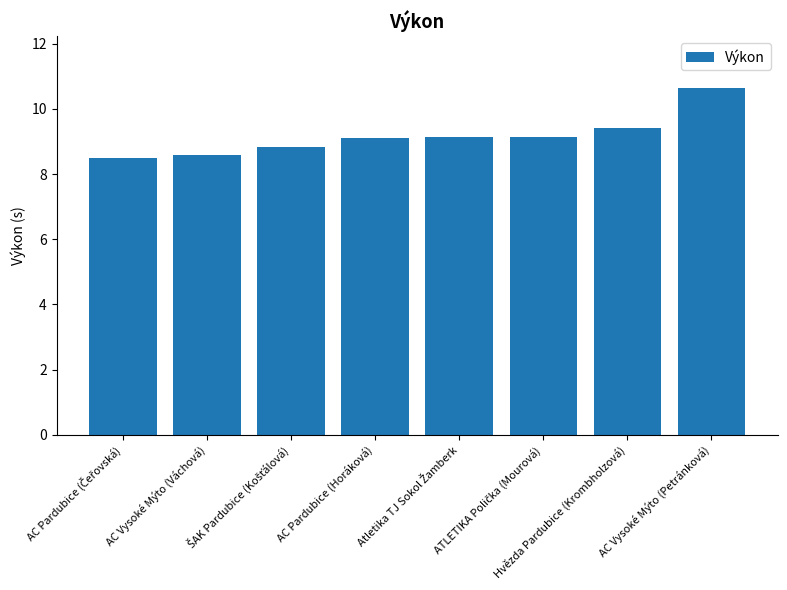

How many distinct data groups are displayed?

1